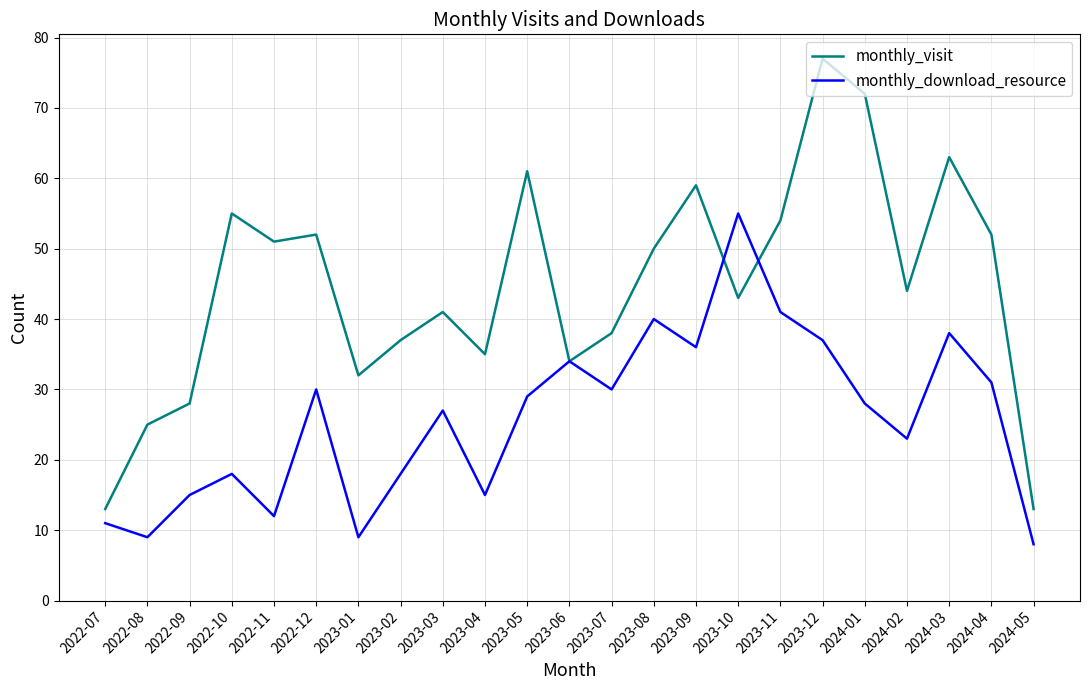

What is the spread (max minus min) of values at 2024-01?

44